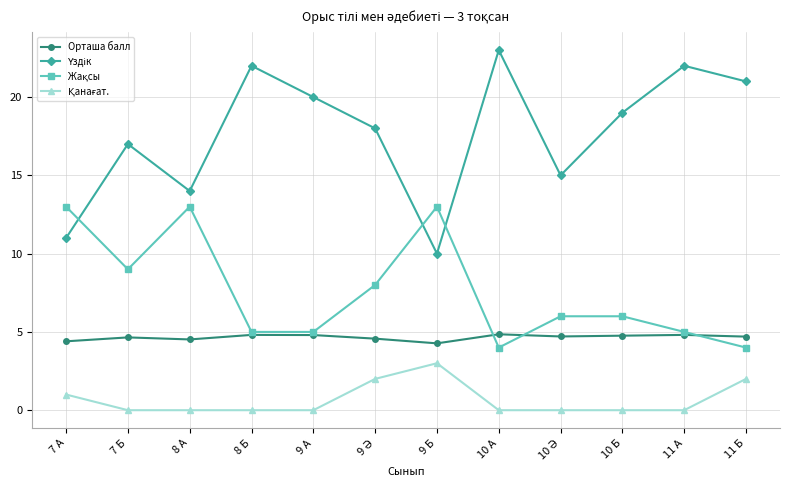

What is the label of the 2nd point from the left?

7 Б